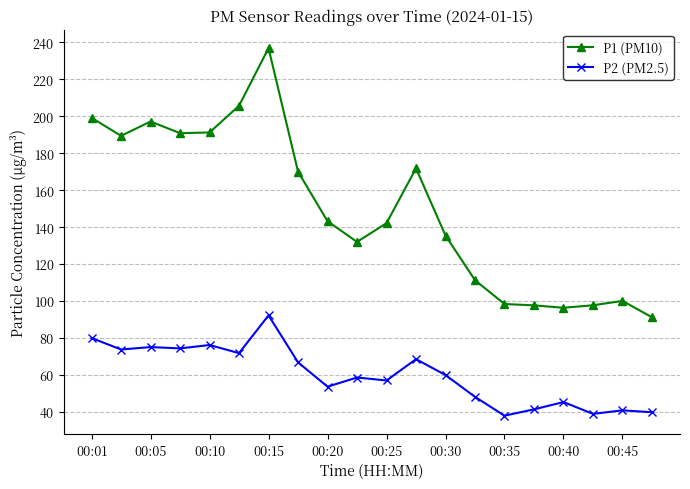

What are all the series names shown in the legend?

P1 (PM10), P2 (PM2.5)